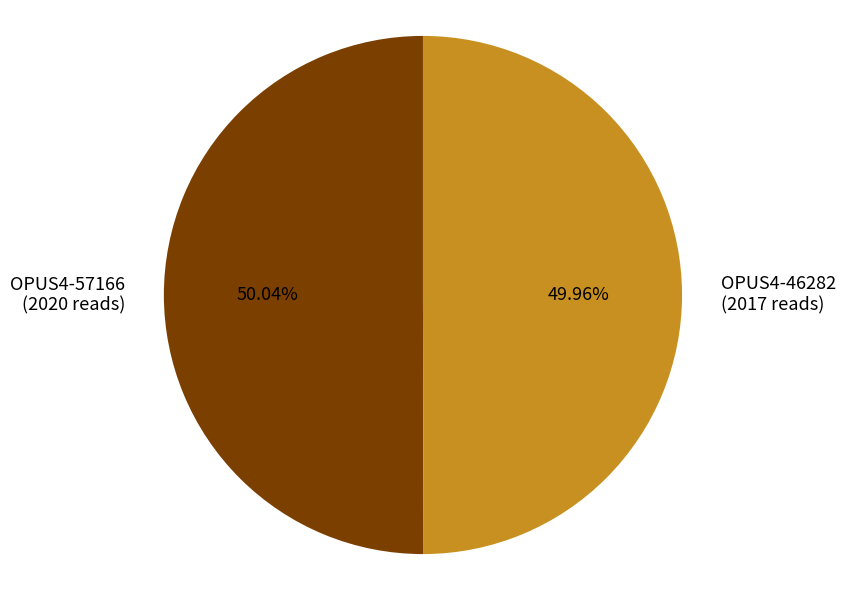

What percentage is the OPUS4-57166 slice, to the nearest percent?

50%